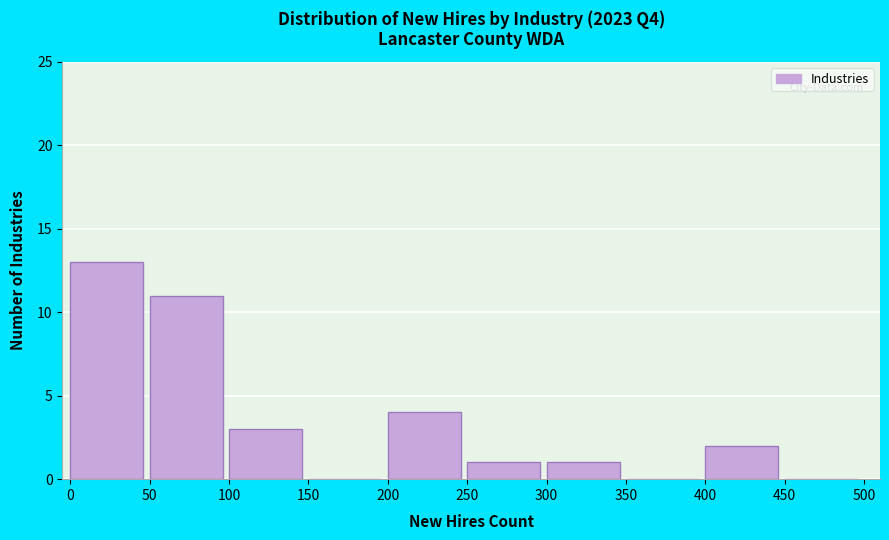

Reading left to right, list every bar in this chart as the range it spans on the x-axis followed by its height. The values are not printed on the chart, so give them approximately, as read against the axis.

0 to 50: 13
50 to 100: 11
100 to 150: 3
150 to 200: 0
200 to 250: 4
250 to 300: 1
300 to 350: 1
350 to 400: 0
400 to 450: 2
450 to 500: 0